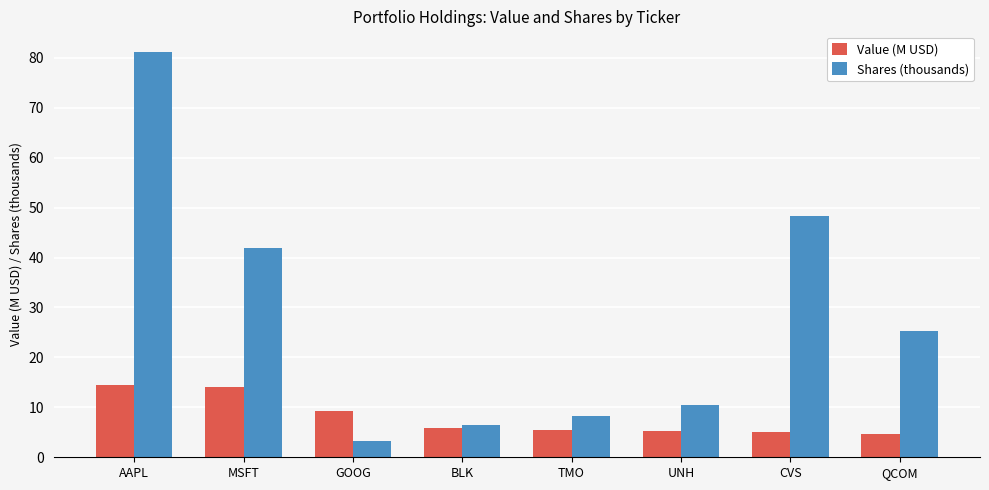

At which label is Shares (thousands) closest to 42?

MSFT